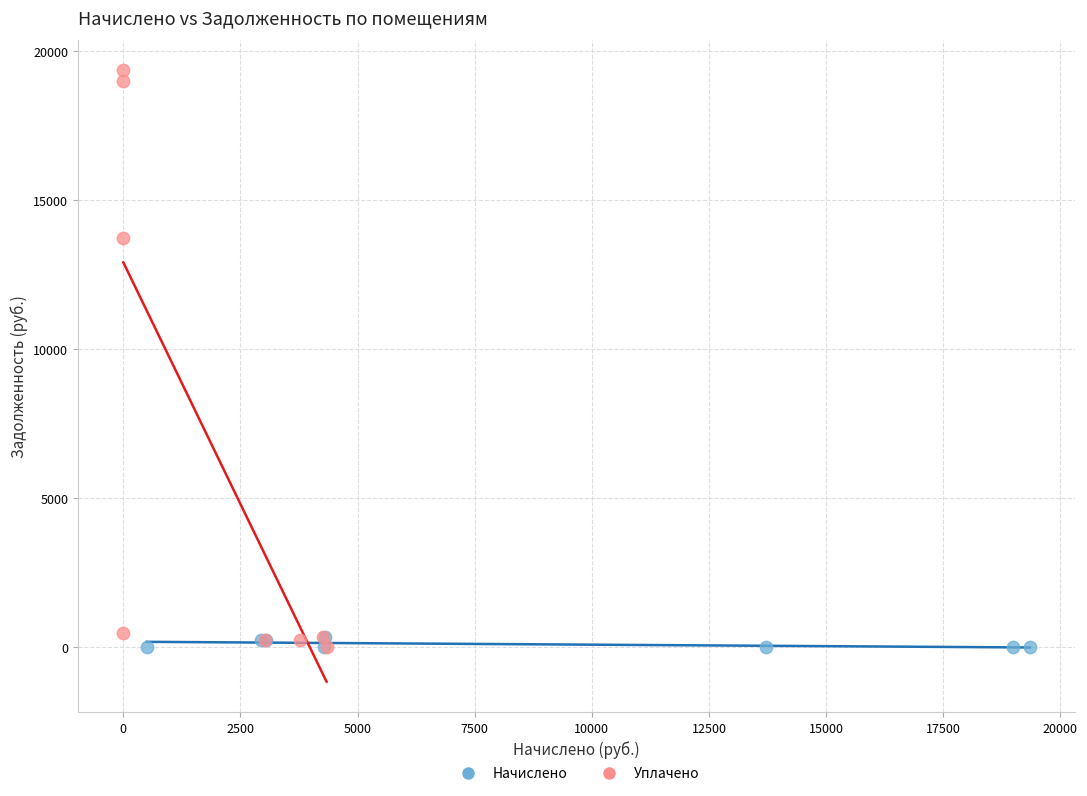

Which series reaches the maximum Y coordinate?

Уплачено